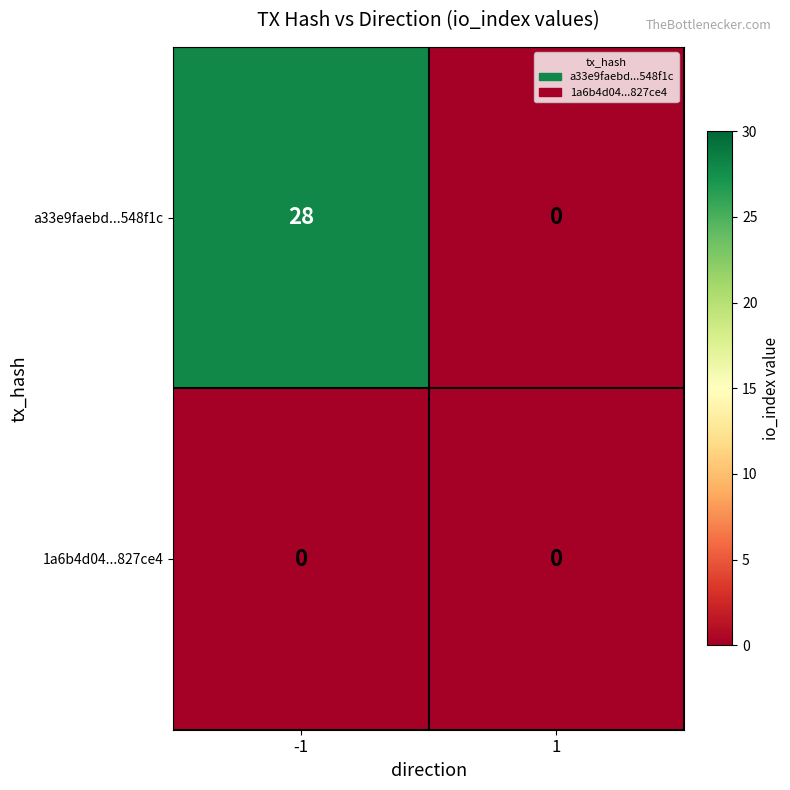

Count the number of categories in the chart.

2